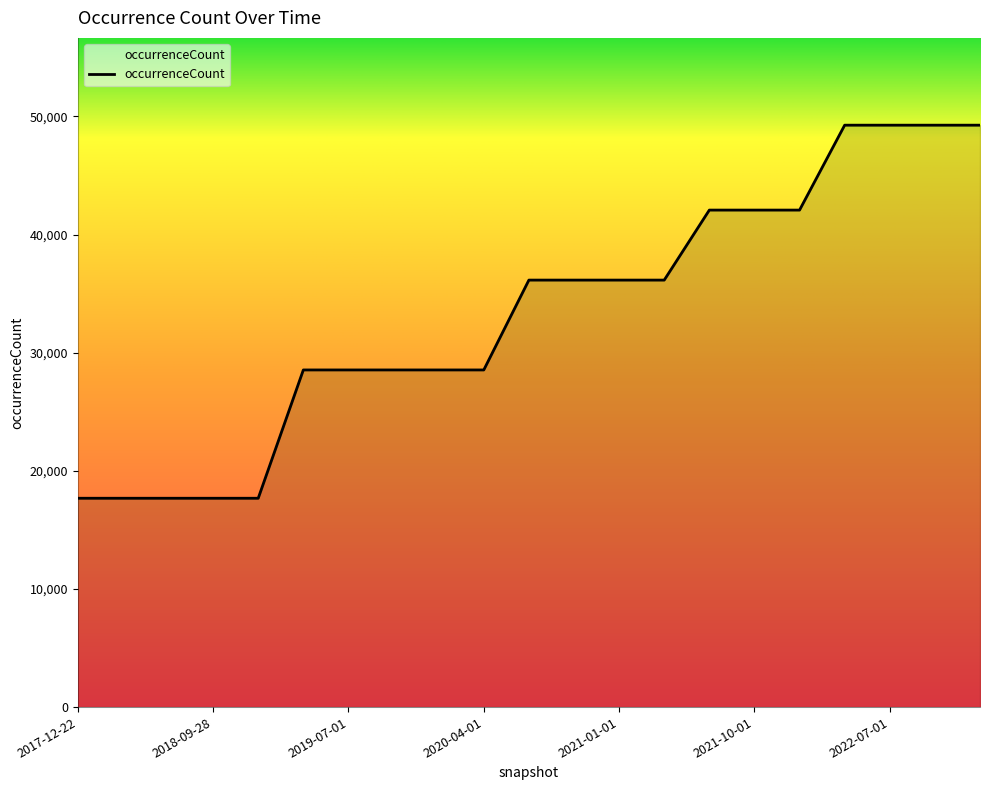

What is the smallest value displayed?

17677